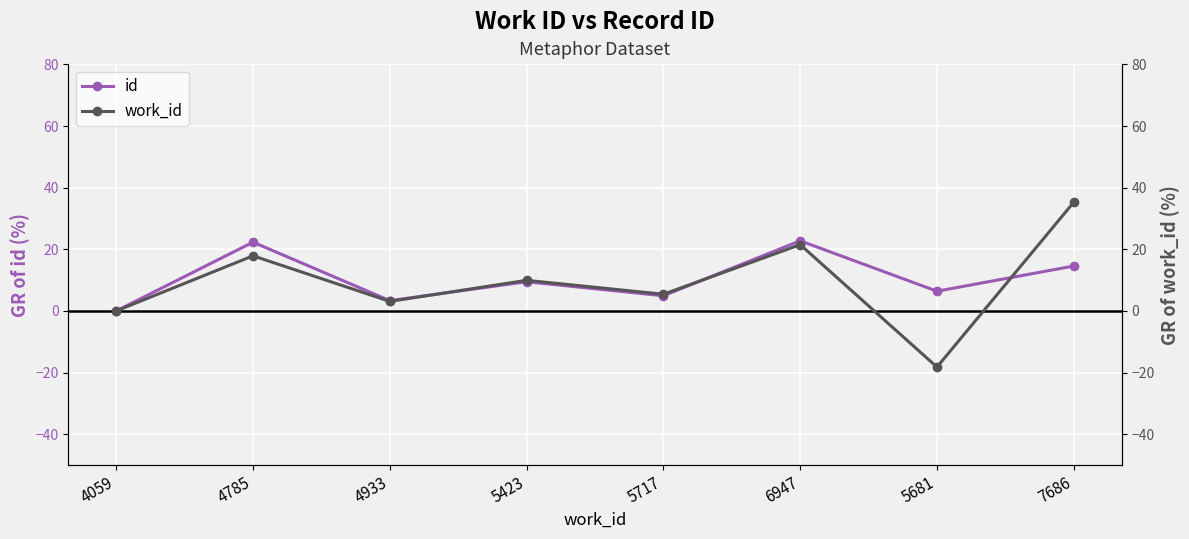

Reading left to right, what are all the values shown in this chart?

id: 4059=0.0	4785=22.3	4933=3.3	5423=9.5	5717=4.9	6947=22.8	5681=6.4	7686=14.6
work_id: 4059=0.0	4785=17.9	4933=3.1	5423=9.9	5717=5.4	6947=21.5	5681=-18.2	7686=35.3